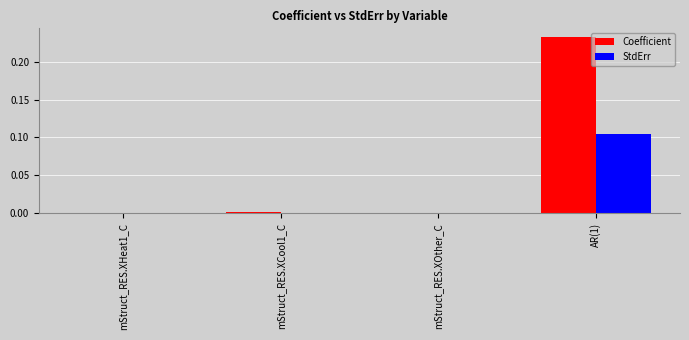

Is the value of Coefficient at AR(1) greater than the value of StdErr at AR(1)?

Yes